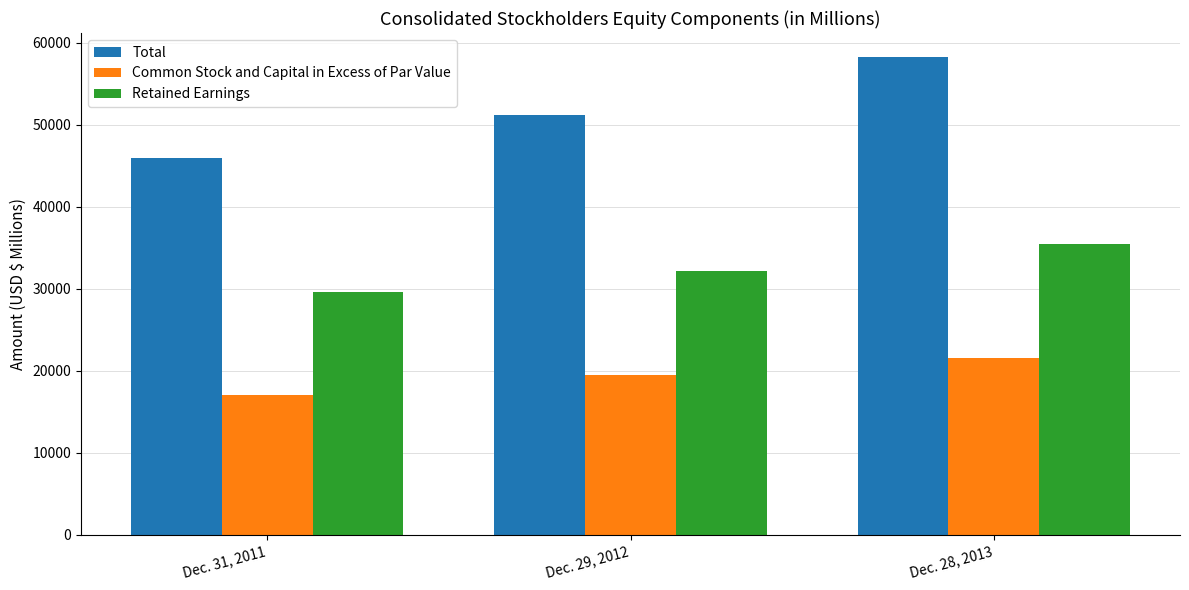

How many Retained Earnings values are between 29656 and 35477?

3